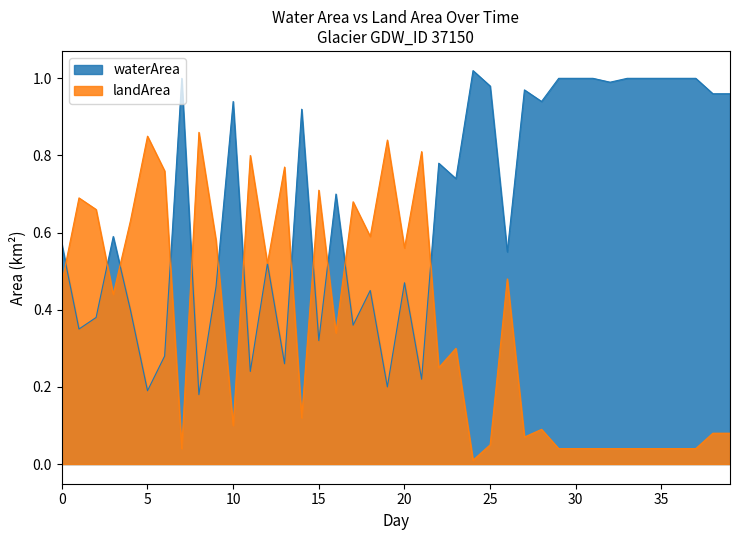

True or false: waterArea has a value of 0.9 at 2019_09.

True